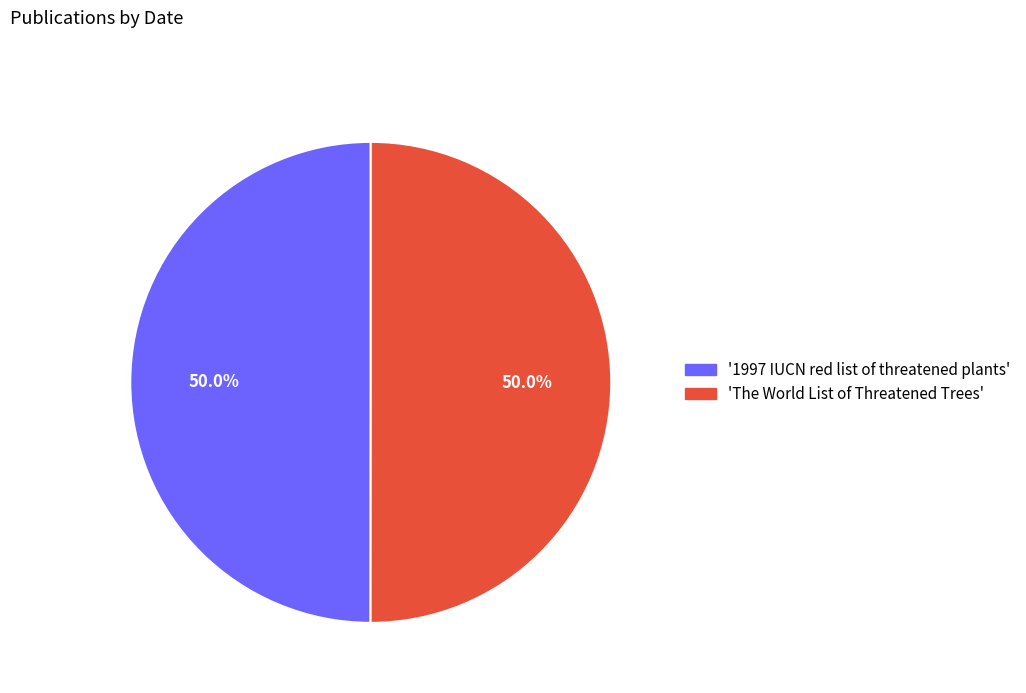

How many slices are in this pie chart?

2